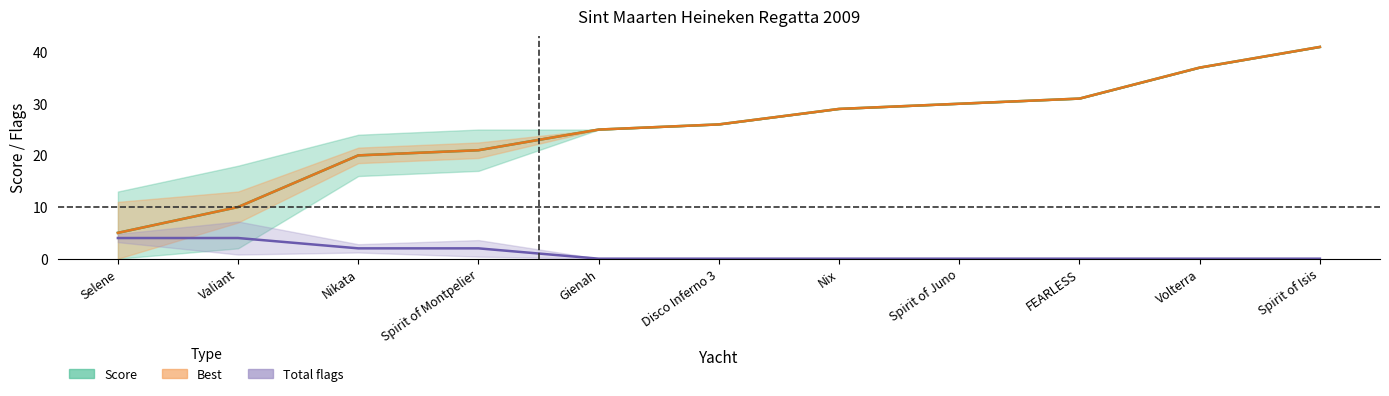

Which series has the largest total across all categories?

Score